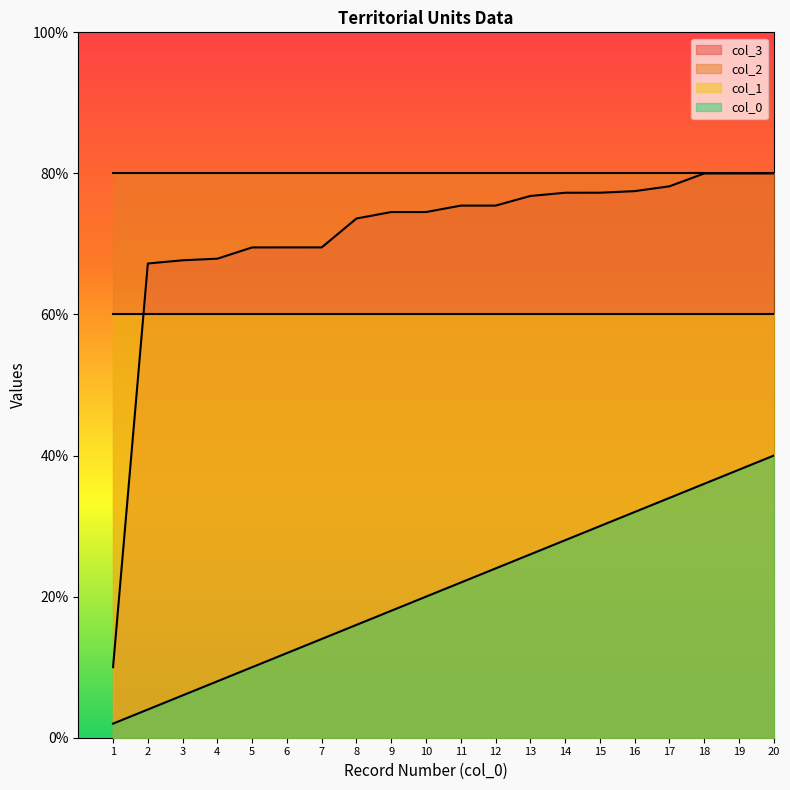

What value does the col_3 series have at 2?

67.2